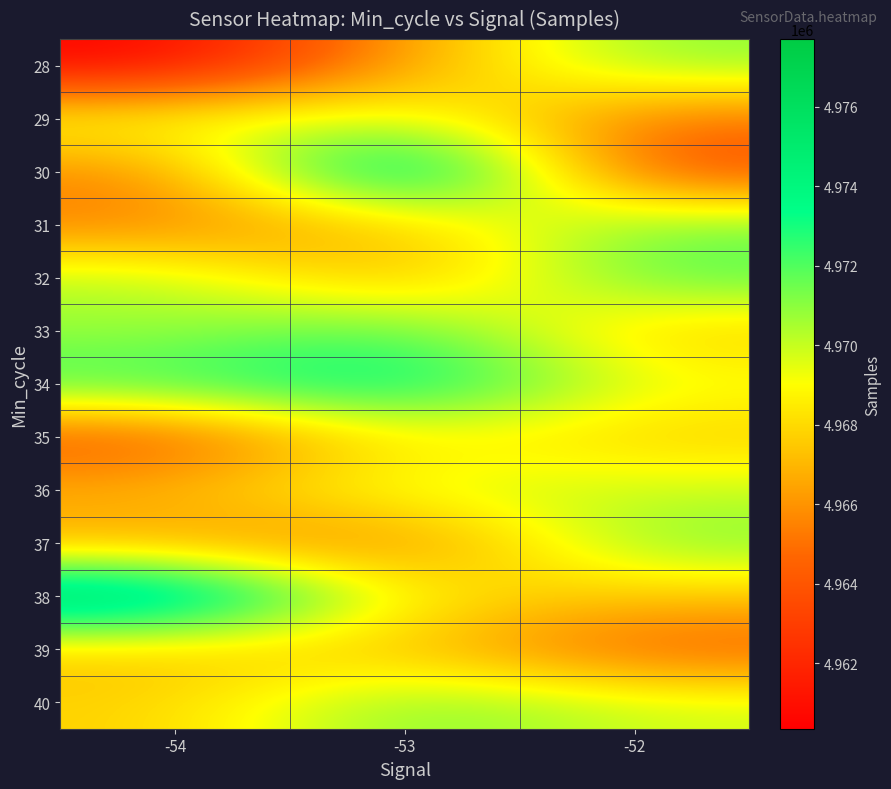

What is the total value across all series at -54?

64583849